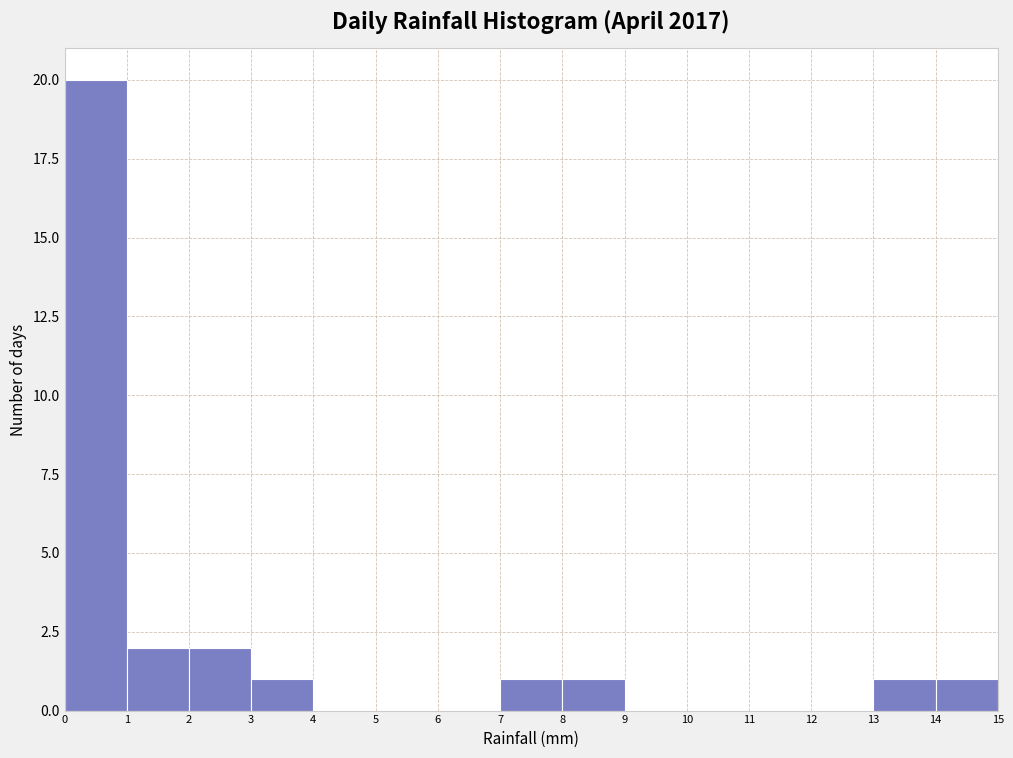

Reading left to right, transcribe this chart: for each bar, give the range it covers on the x-axis and its height. The values are not printed on the chart, so give them approximately, as read against the axis.

0 to 1: 20
1 to 2: 2
2 to 3: 2
3 to 4: 1
4 to 5: 0
5 to 6: 0
6 to 7: 0
7 to 8: 1
8 to 9: 1
9 to 10: 0
10 to 11: 0
11 to 12: 0
12 to 13: 0
13 to 14: 1
14 to 15: 1